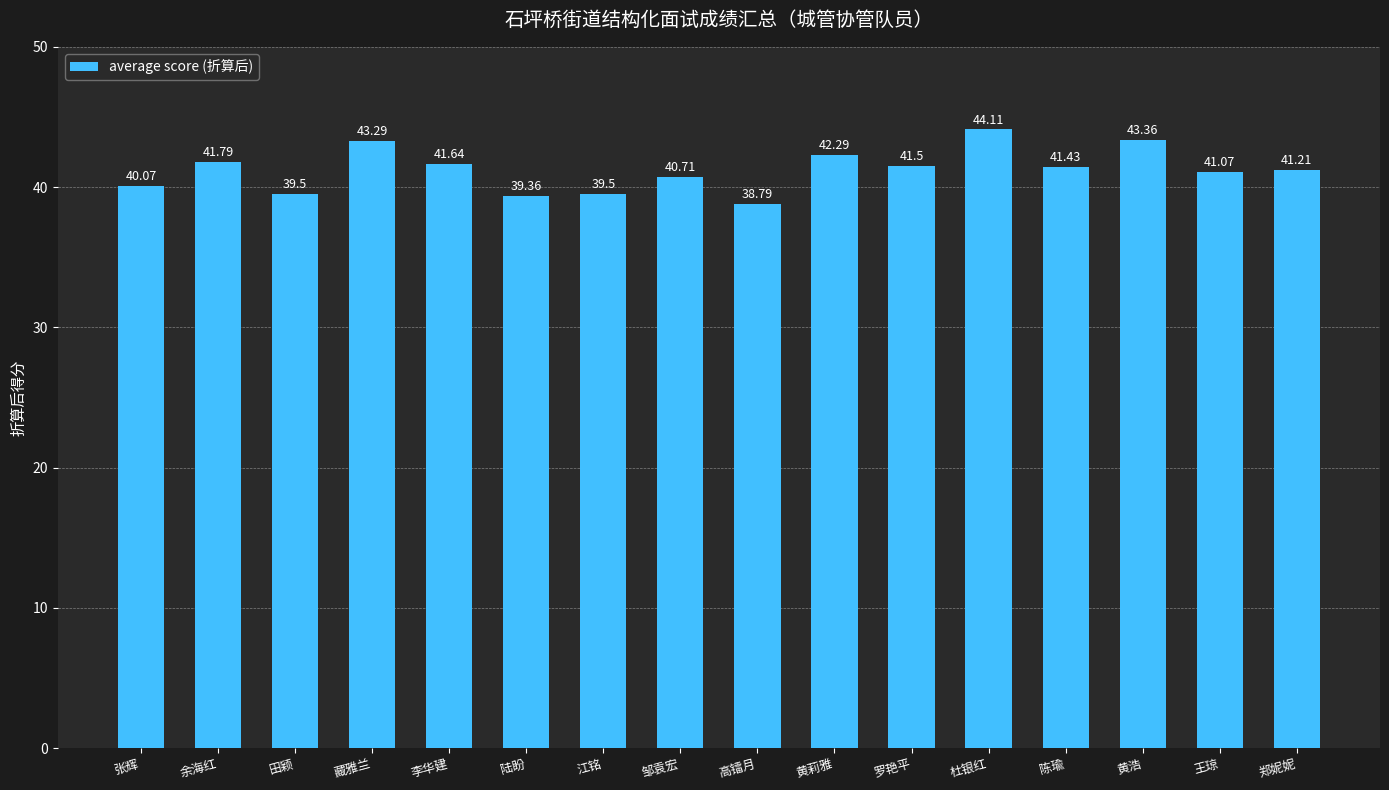

Does the chart contain stacked bars?

No